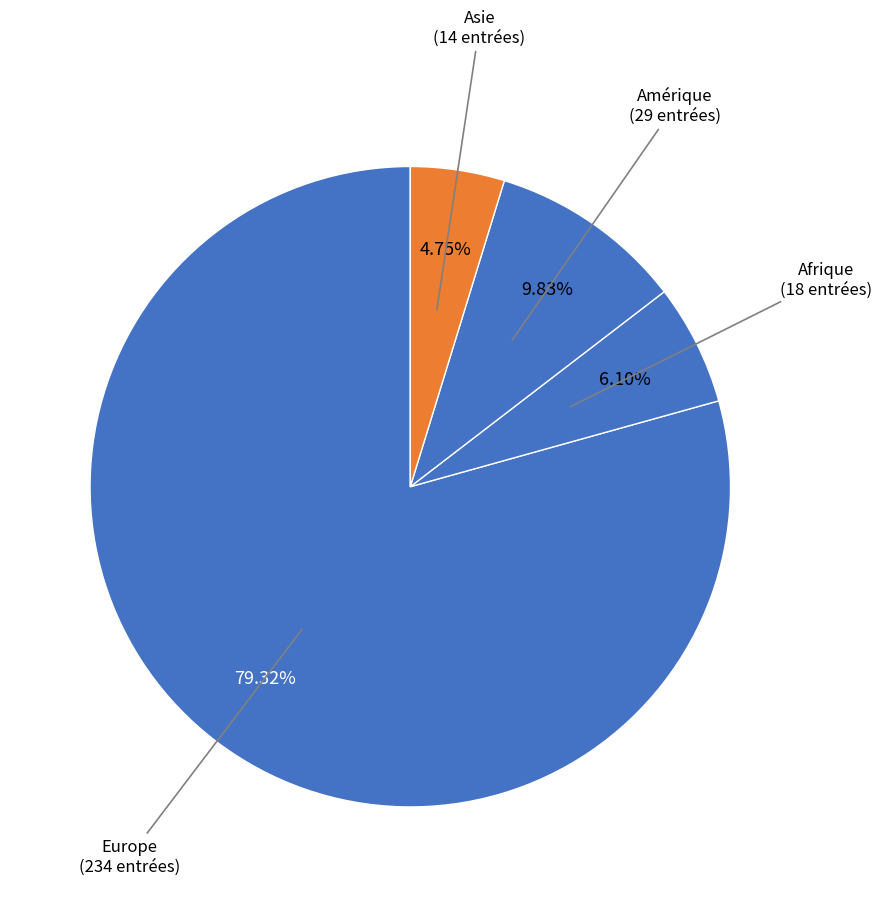

Which slice is the smallest?

Asie